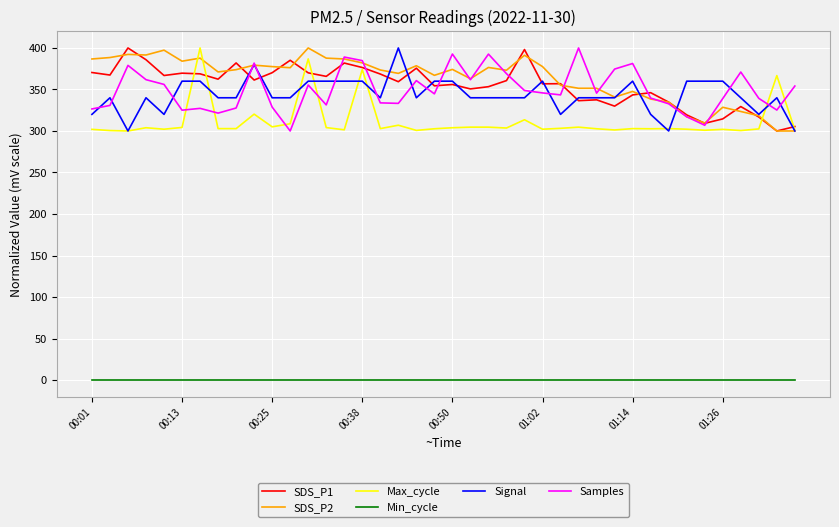

What is the lowest value of the SDS_P1 series?

300.0